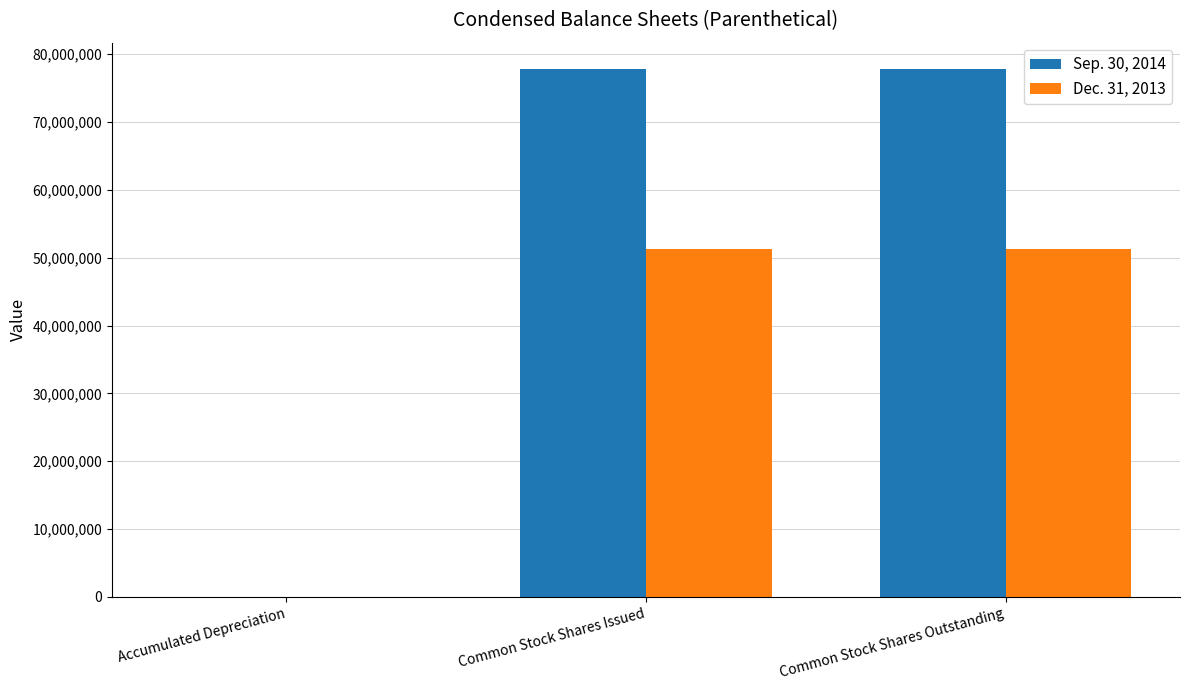

Which series has the largest total across all categories?

Sep. 30, 2014